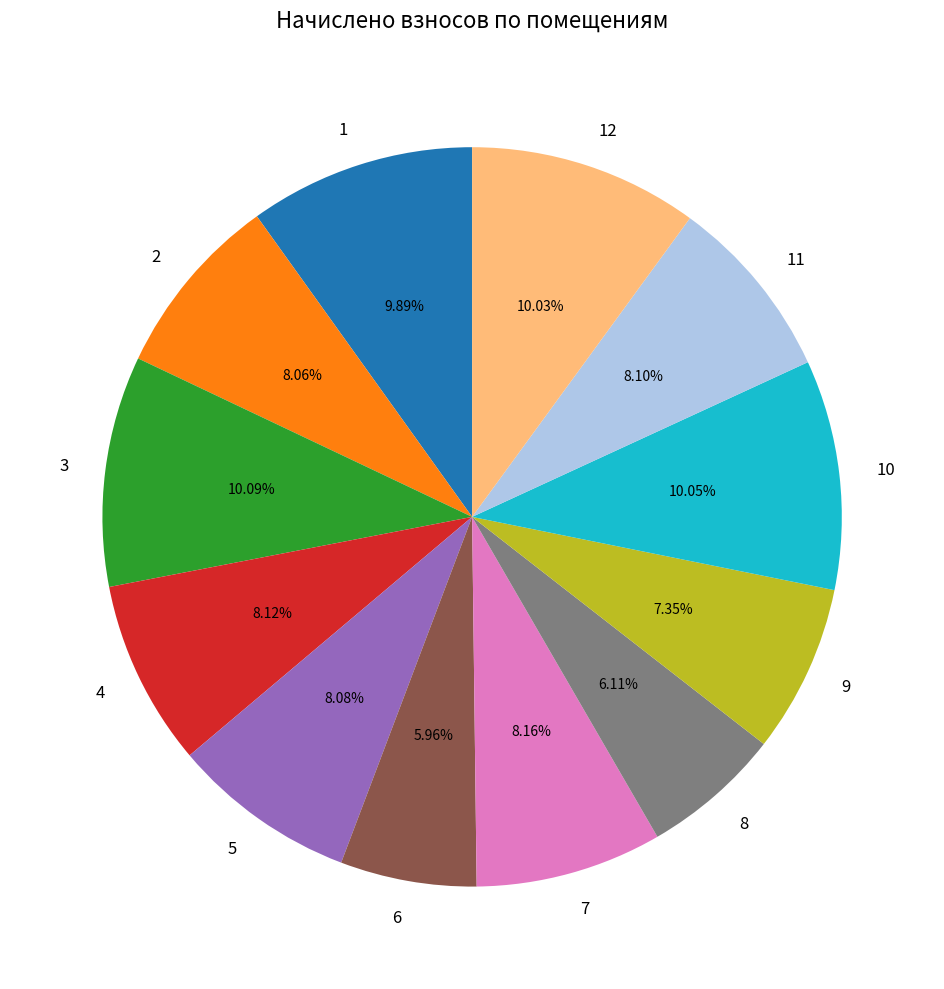

Do 4 and 8 together represent more than half of the pie?

No